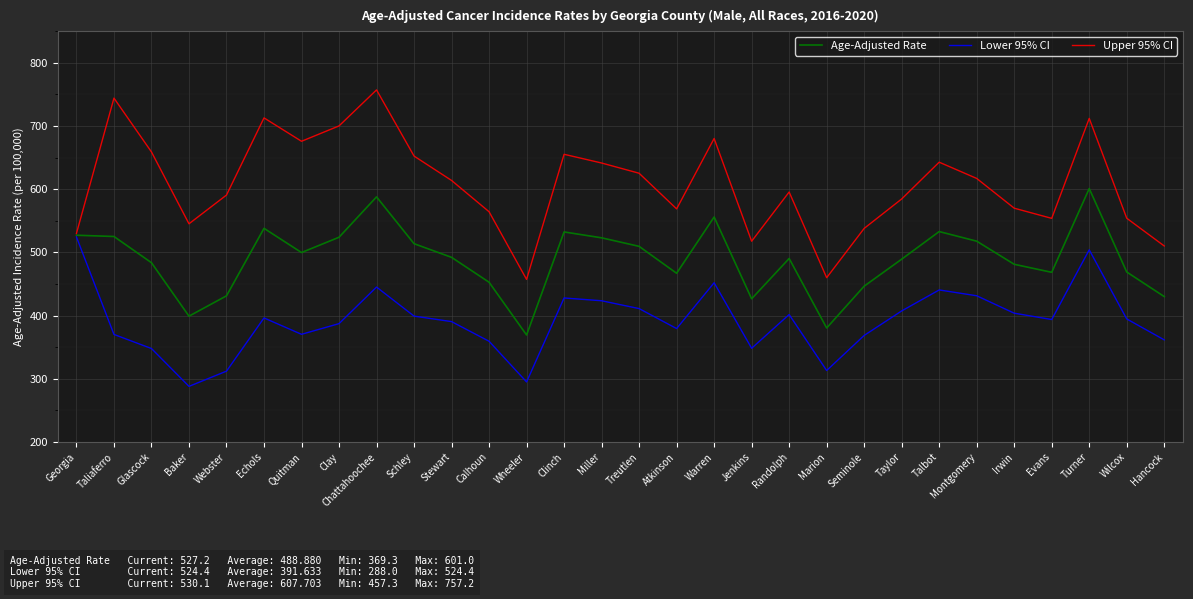

At which label does Age-Adjusted Rate first exceed 492?

Georgia